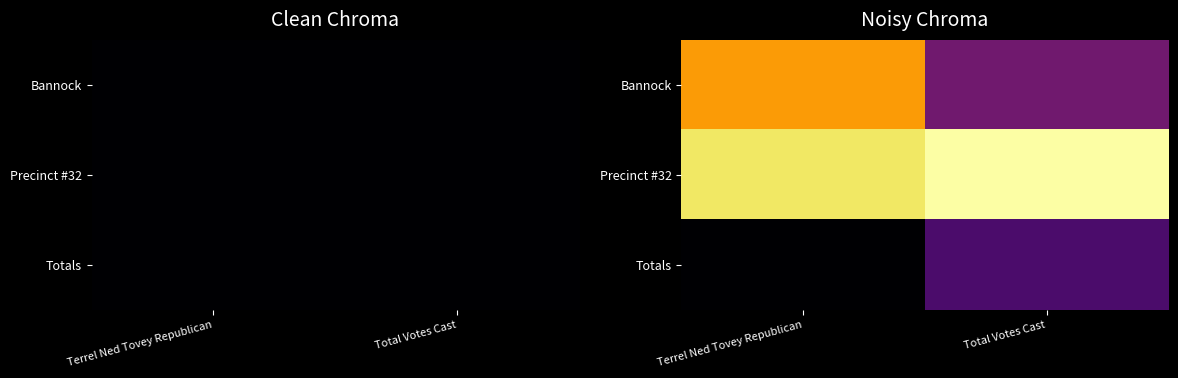

Rank the series at Total Votes Cast from highest to lowest value.

Precinct #32, Bannock, Totals